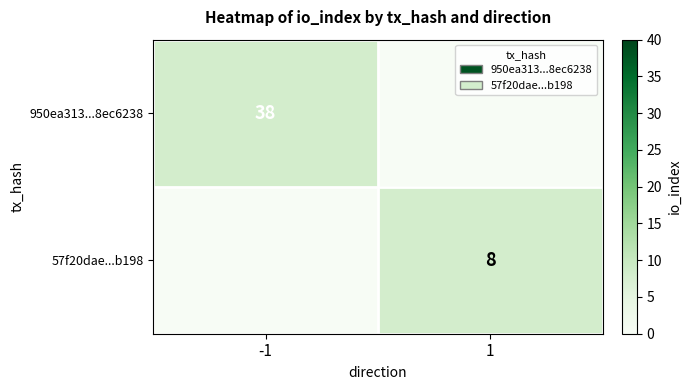

Is it true that 57f20dae...b198 equals 8 at 1?

True